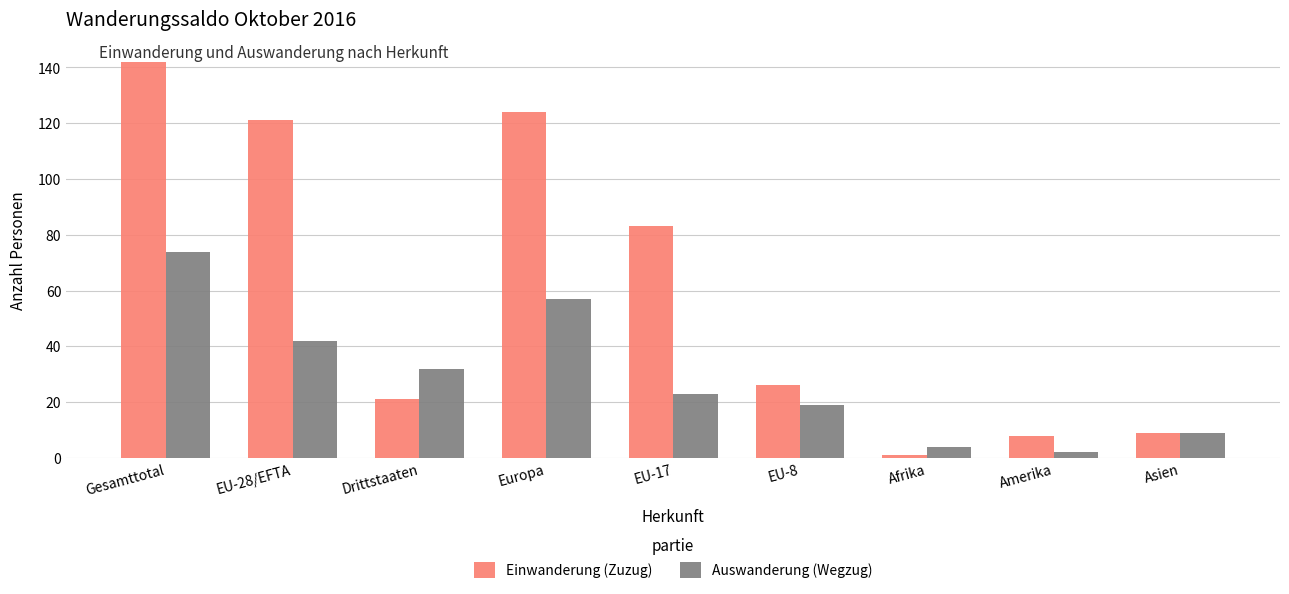

What is the total value across all series at Drittstaaten?

53